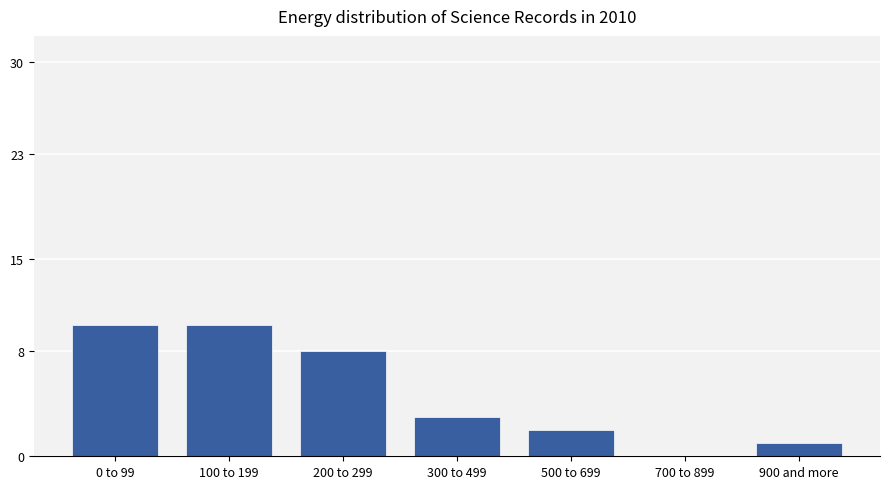

What is the maximum value shown in the chart?

10